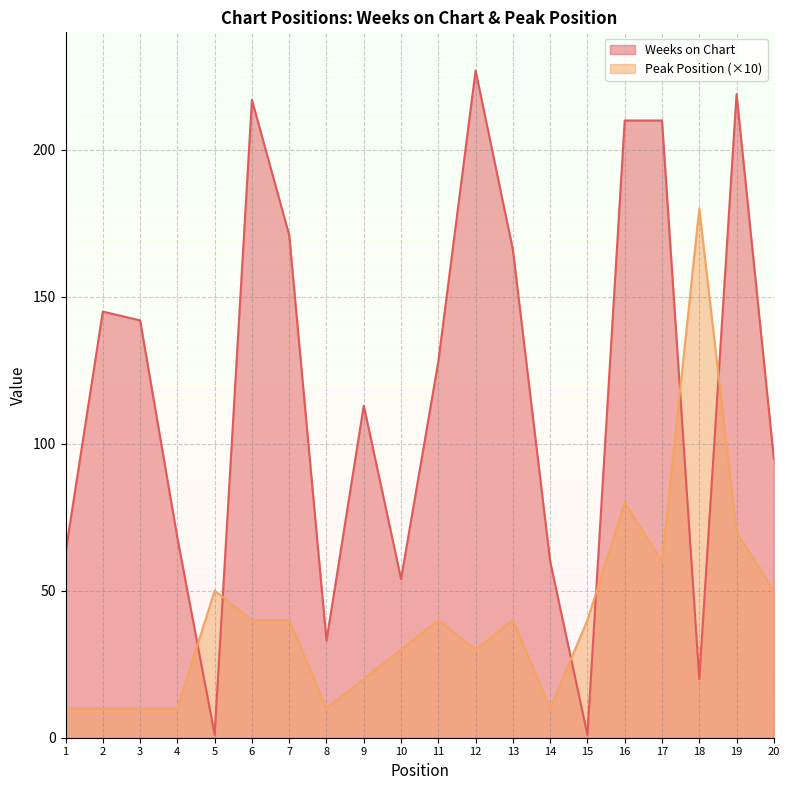

How many lines are shown in the chart?

2